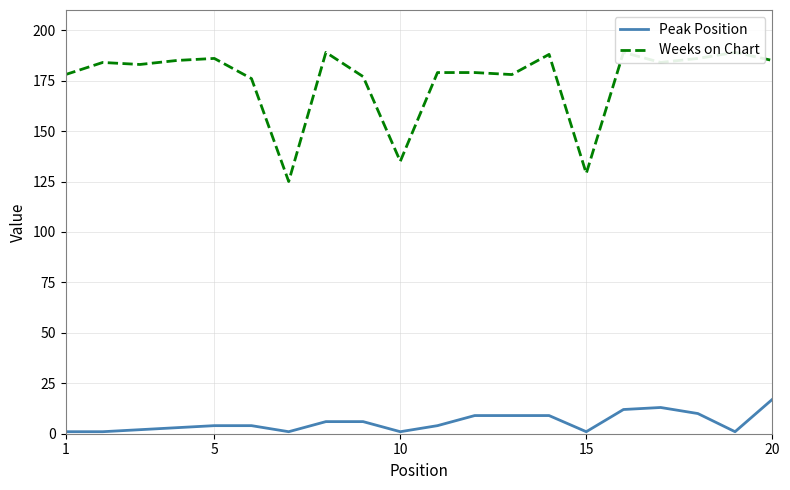

What is the minimum value for Weeks on Chart?

125